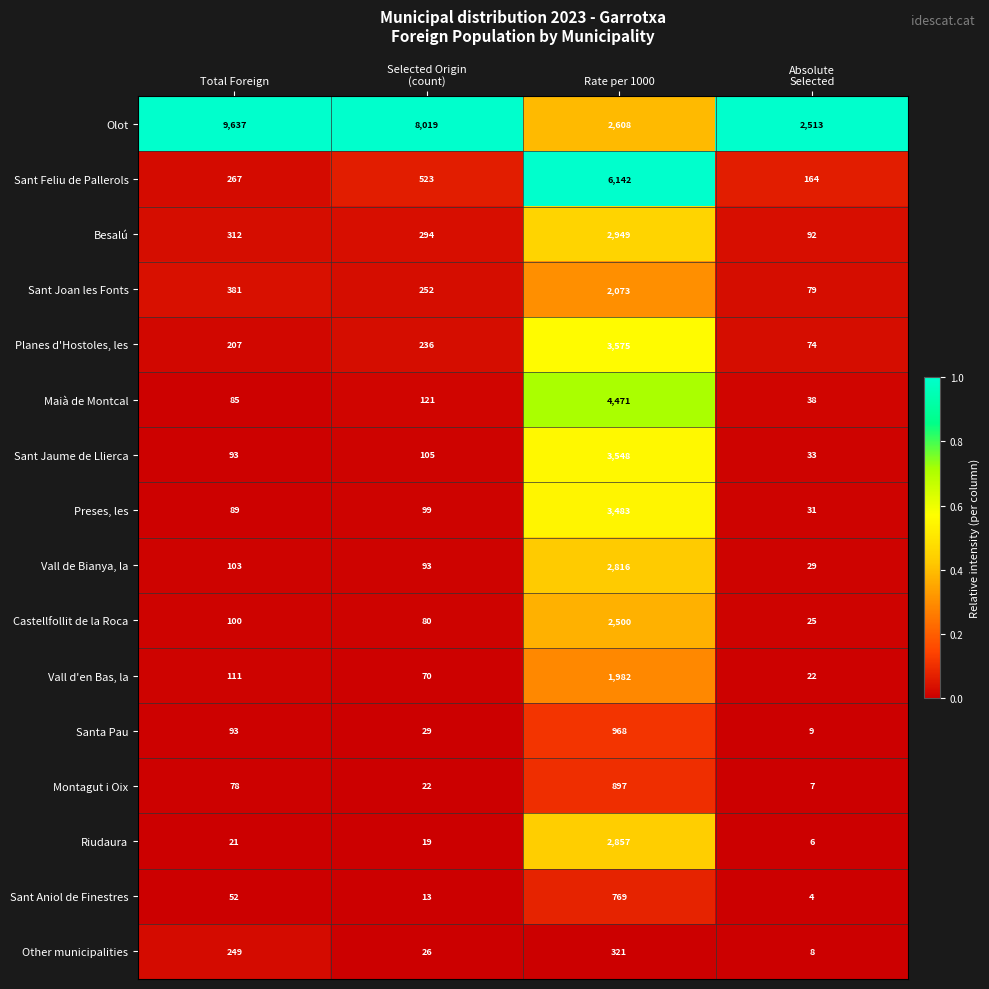

At which category does the chart reach its peak across all series?

Total Foreign